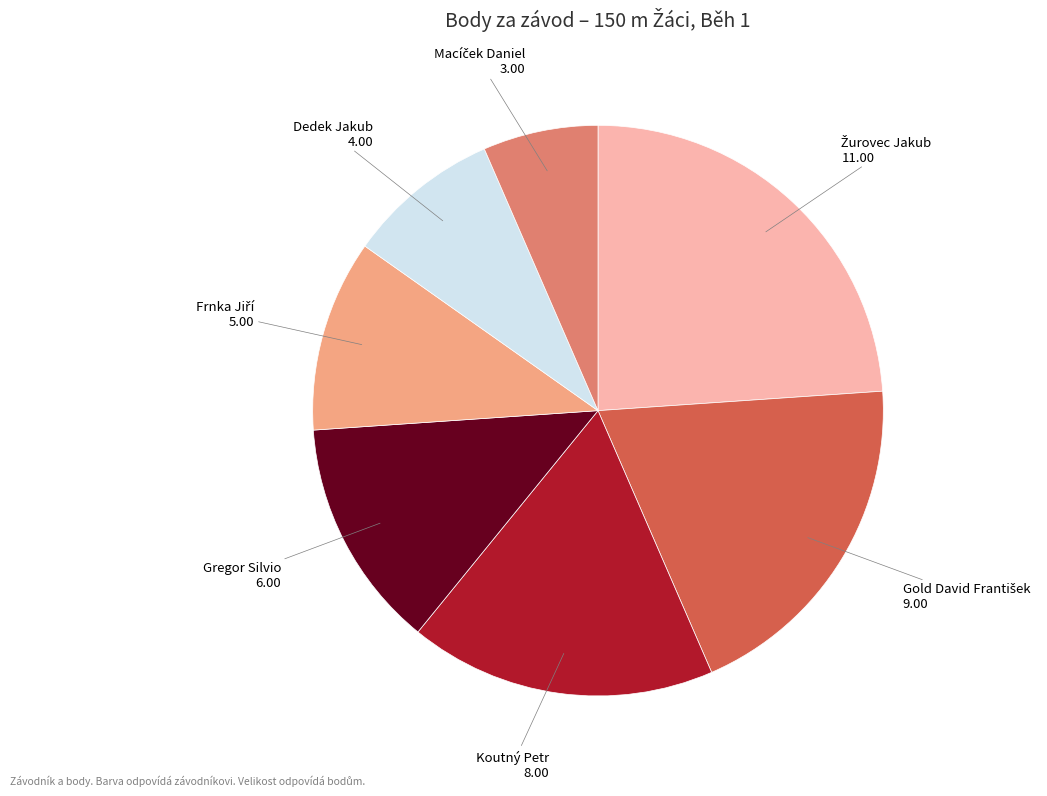

Does any single category account for the majority?

No